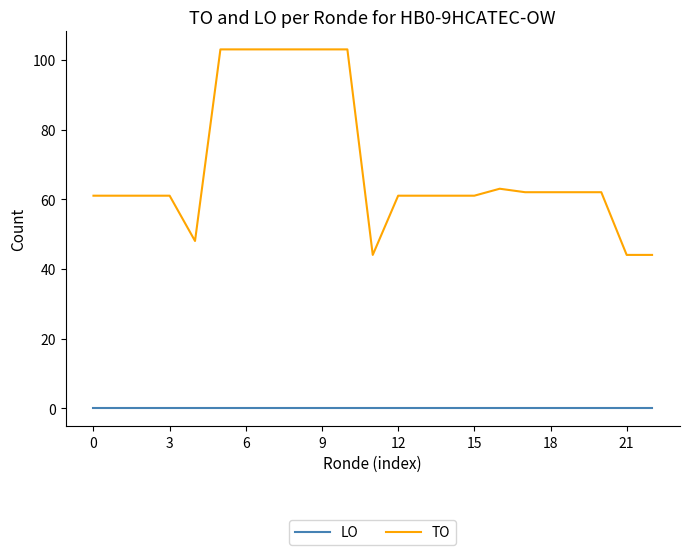

Which series has the widest spread of values?

TO